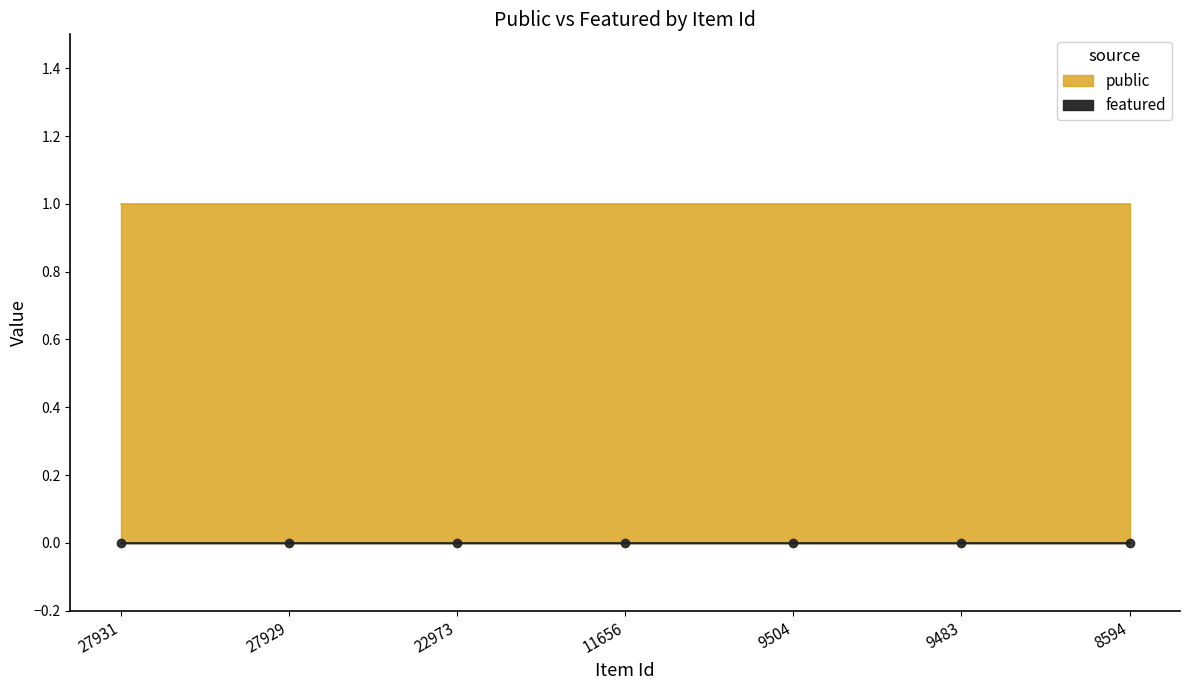

Reading left to right, list all the values displayed in this chart.

public: 27931=1	27929=1	22973=1	11656=1	9504=1	9483=1	8594=1
featured: 27931=0	27929=0	22973=0	11656=0	9504=0	9483=0	8594=0